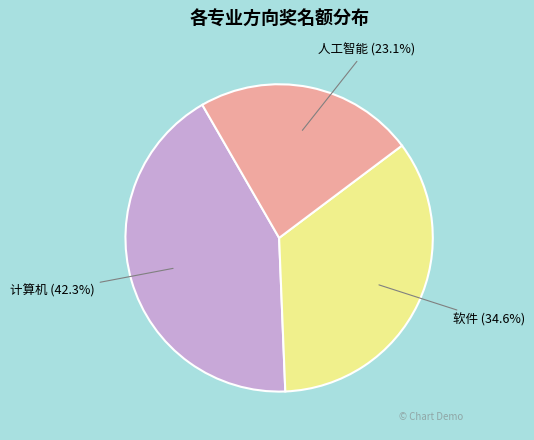

Which has a higher value, 计算机 or 软件?

计算机